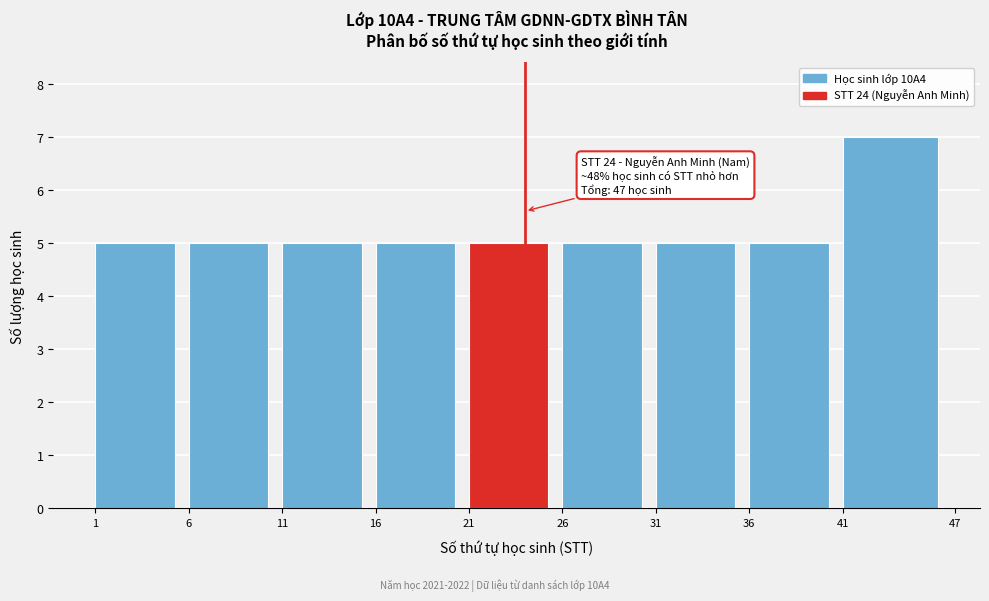

Which range on the x-axis has the tallest bar?

41 to 47